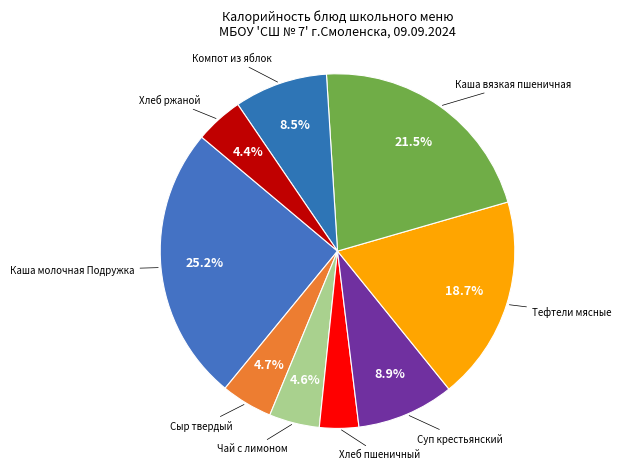

Does Чай с лимоном account for over 50% of the chart?

No